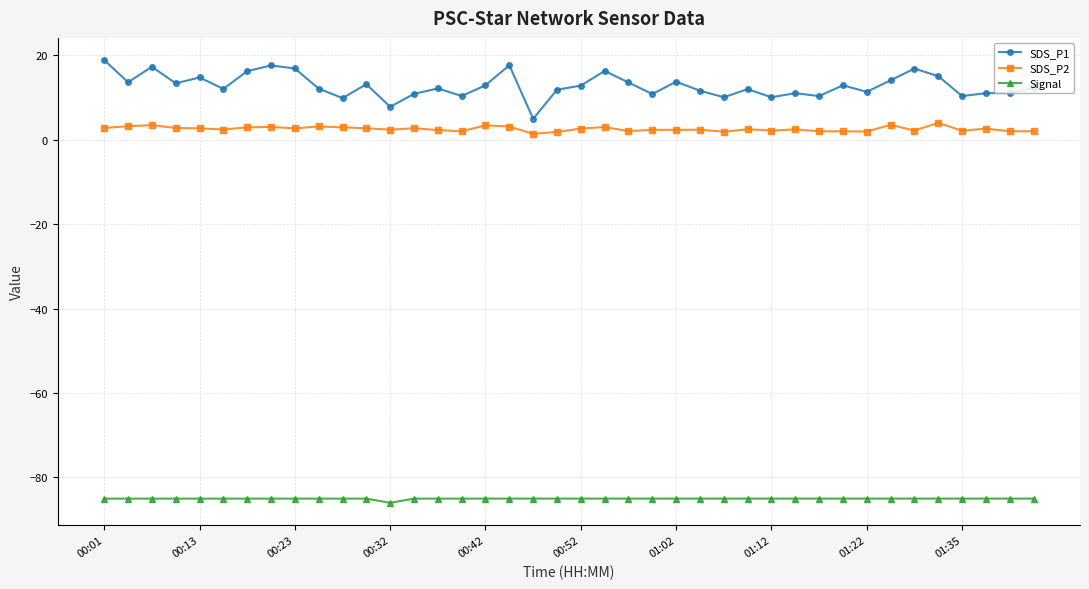

List the series in order of their peak value, highest first.

SDS_P1, SDS_P2, Signal